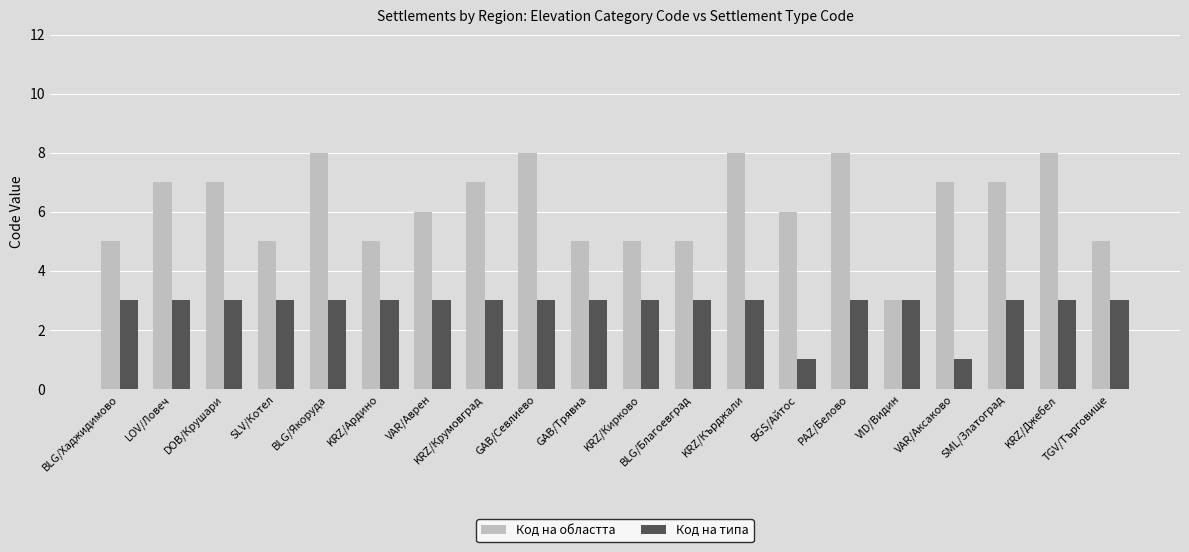

What are all the series names shown in the legend?

Код на областта, Код на типа